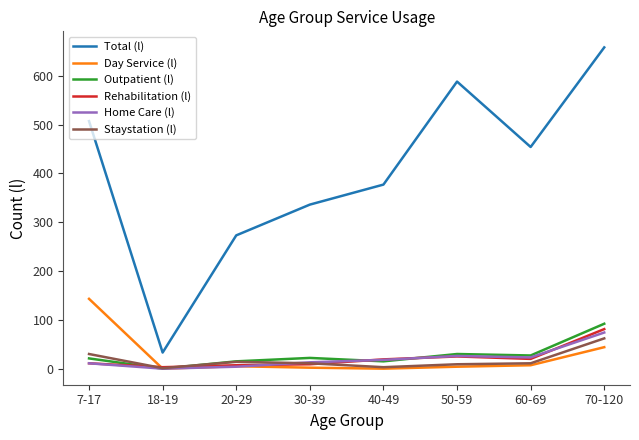

What is the total value across all series at 7-17?

723